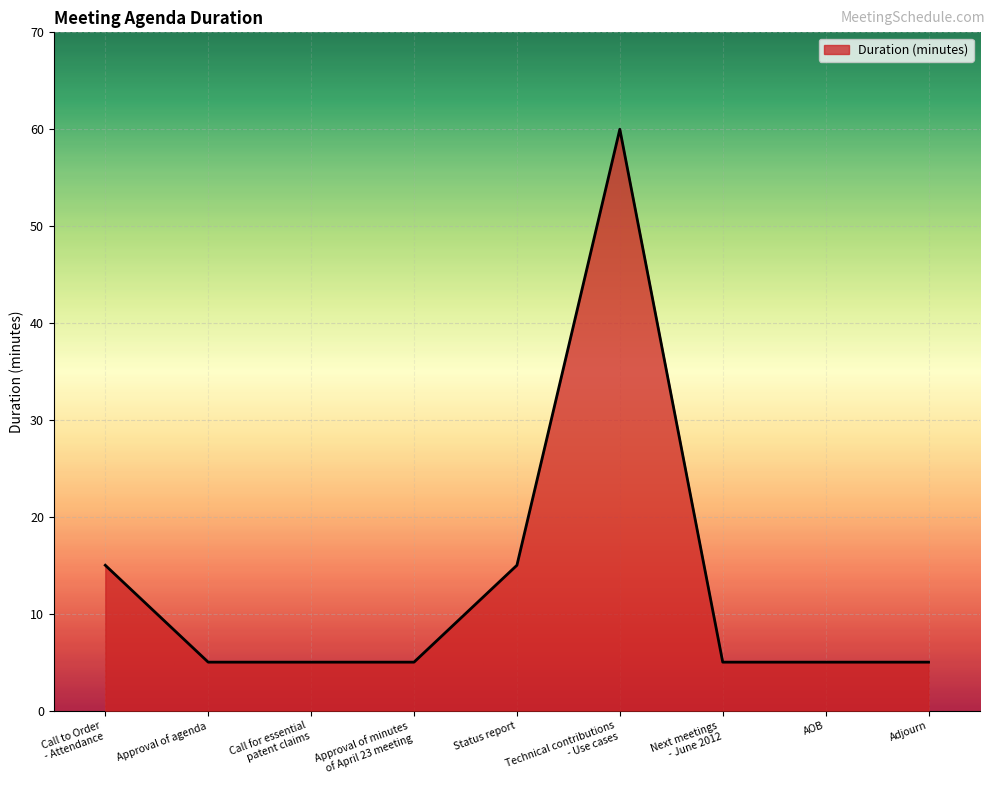

What is the difference between the maximum and minimum values?

55